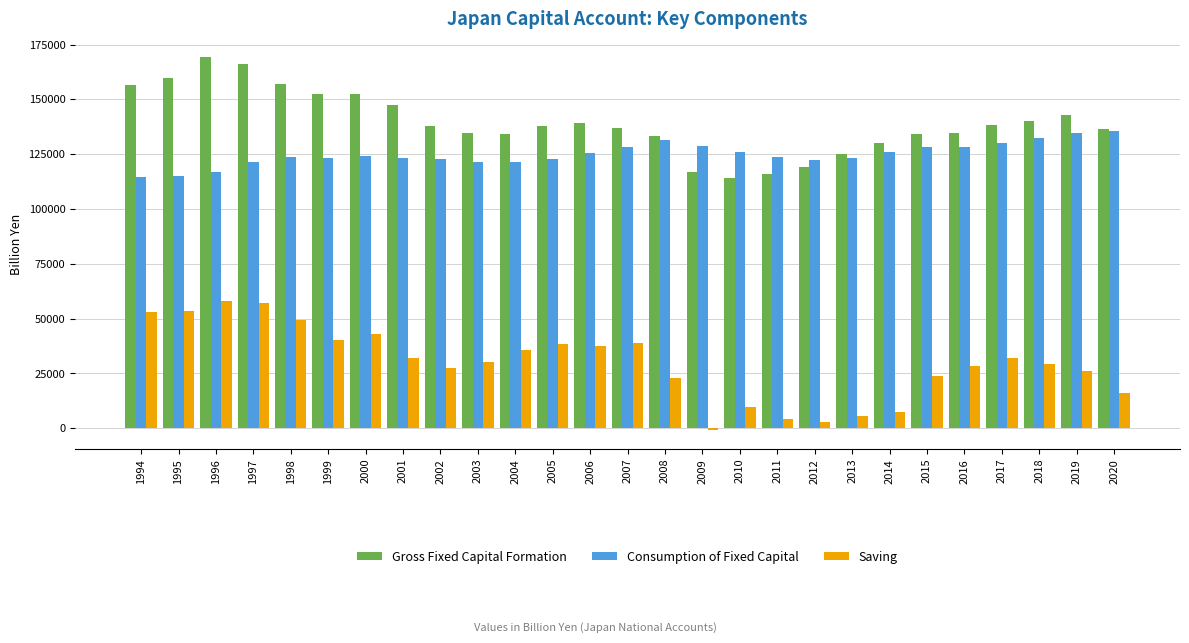

What is the average value of the Gross Fixed Capital Formation series?

139407.8